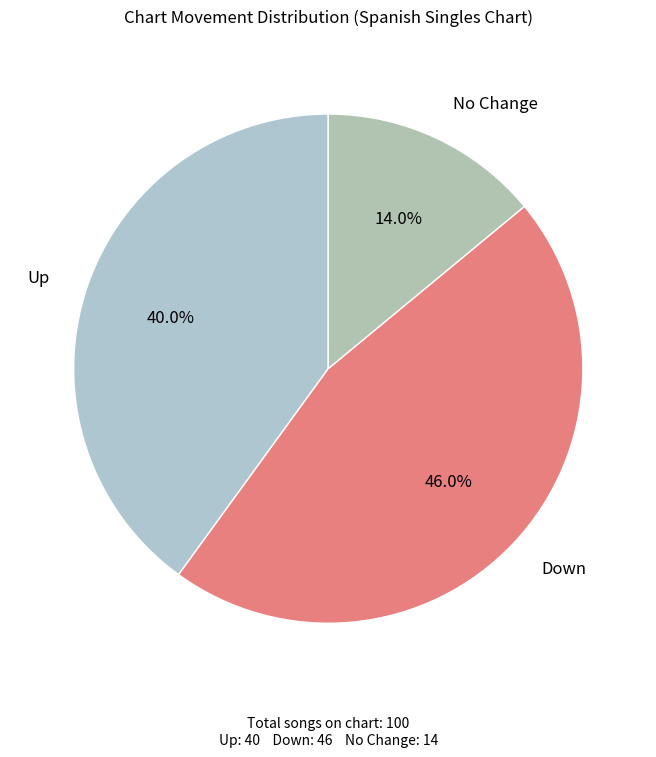

What is the largest slice in the pie chart?

down